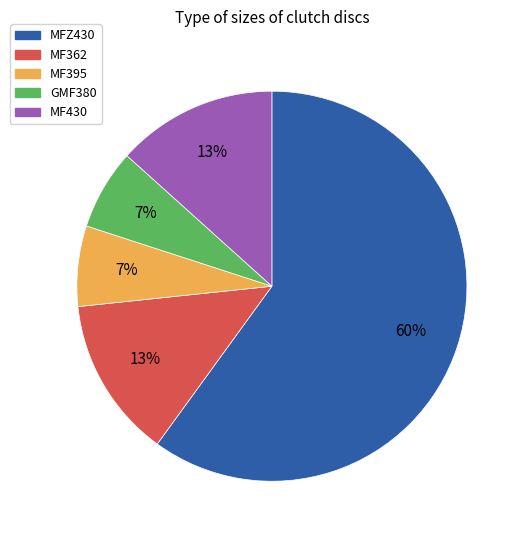

Is GMF380 the majority of the pie?

No